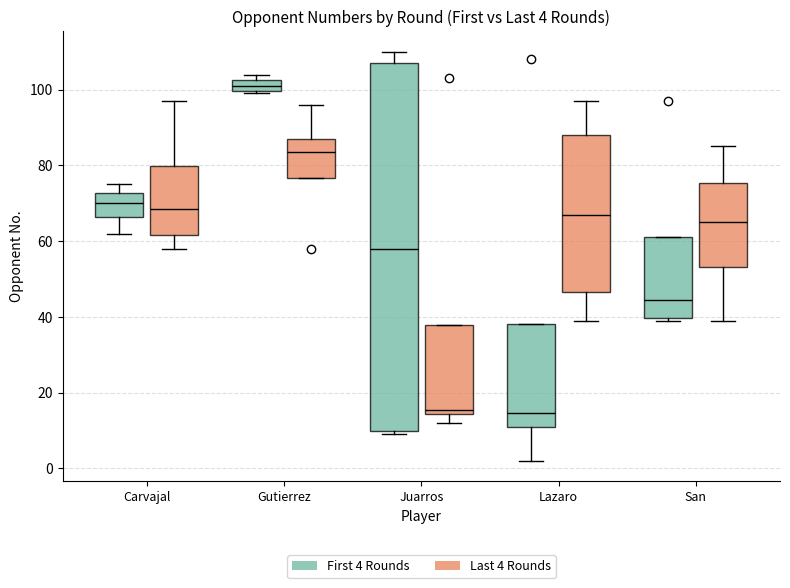

Comparing the boxes themselves (not the whiskers), which one is the tallest?

Juarros (First 4 Rounds)